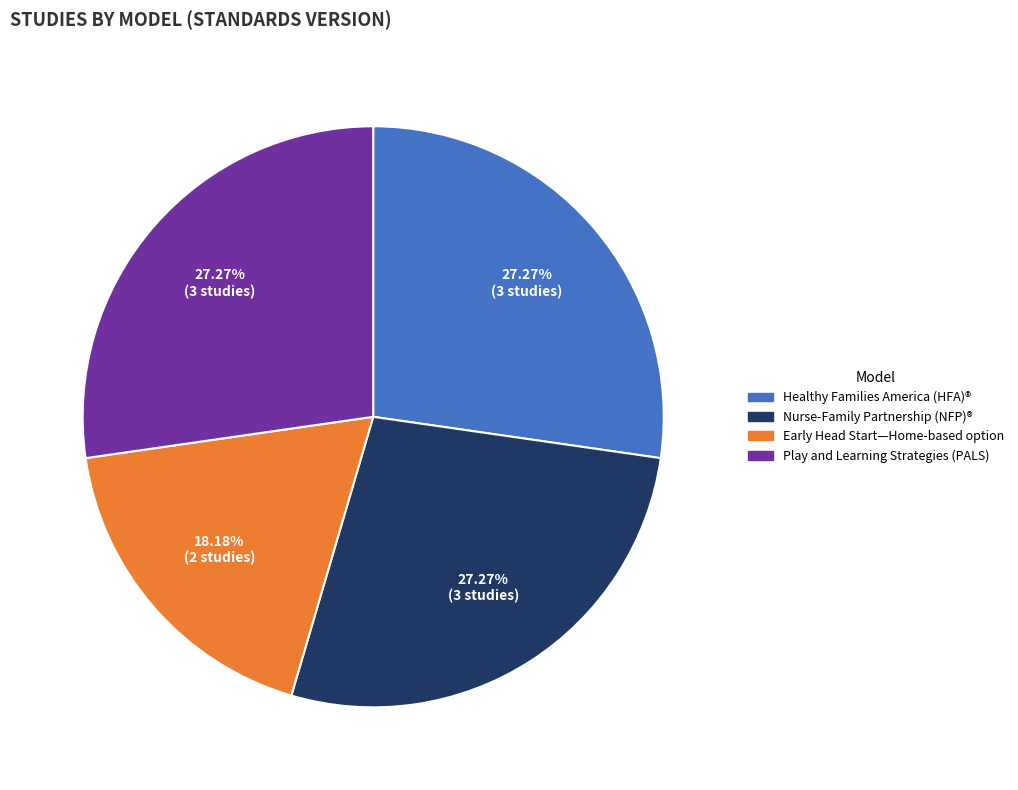

Do Early Head Start—Home-based option and Healthy Families America (HFA)® together represent more than half of the pie?

No